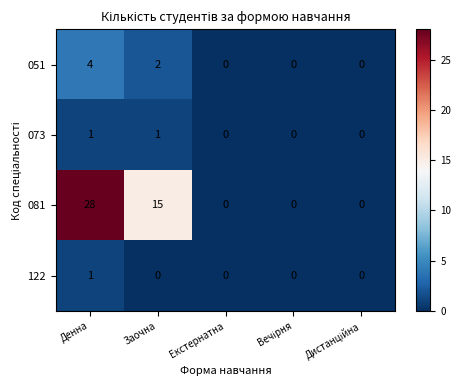

Reading right to left, extract all data points from this chart.

051: 0	0	0	2	4
073: 0	0	0	1	1
081: 0	0	0	15	28
122: 0	0	0	0	1